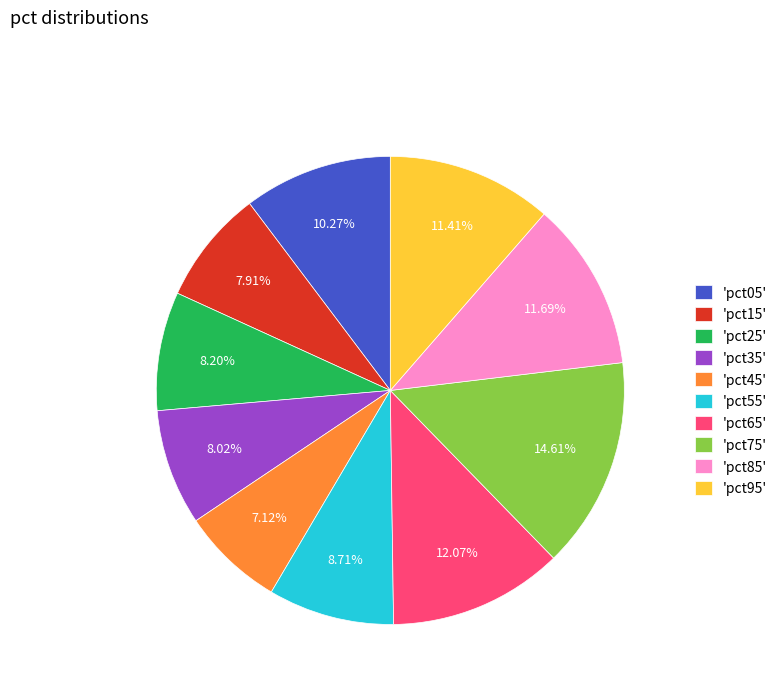

Do 'pct25' and 'pct85' together represent more than half of the pie?

No